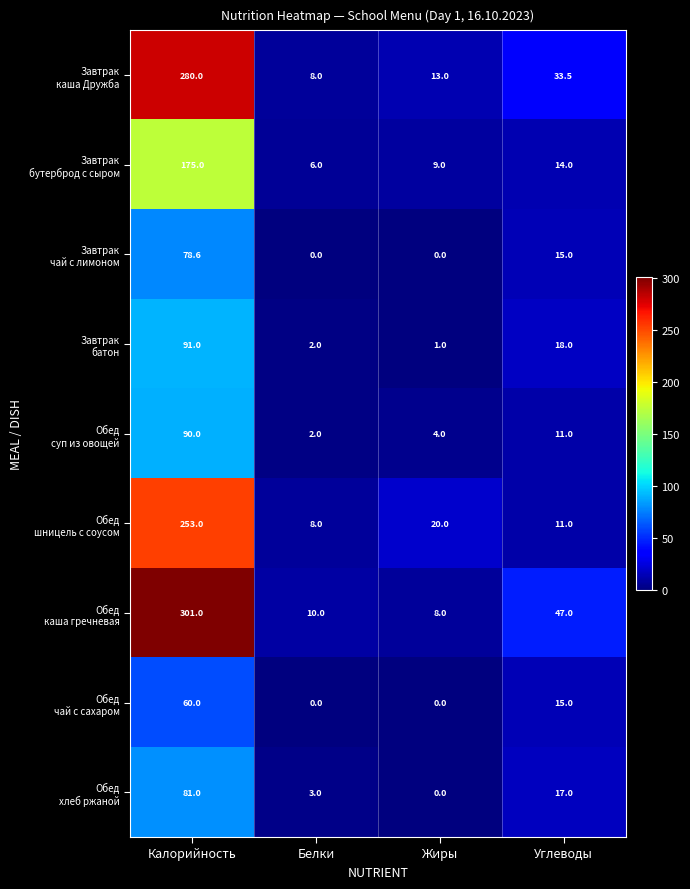

How many data points does each series have?

4